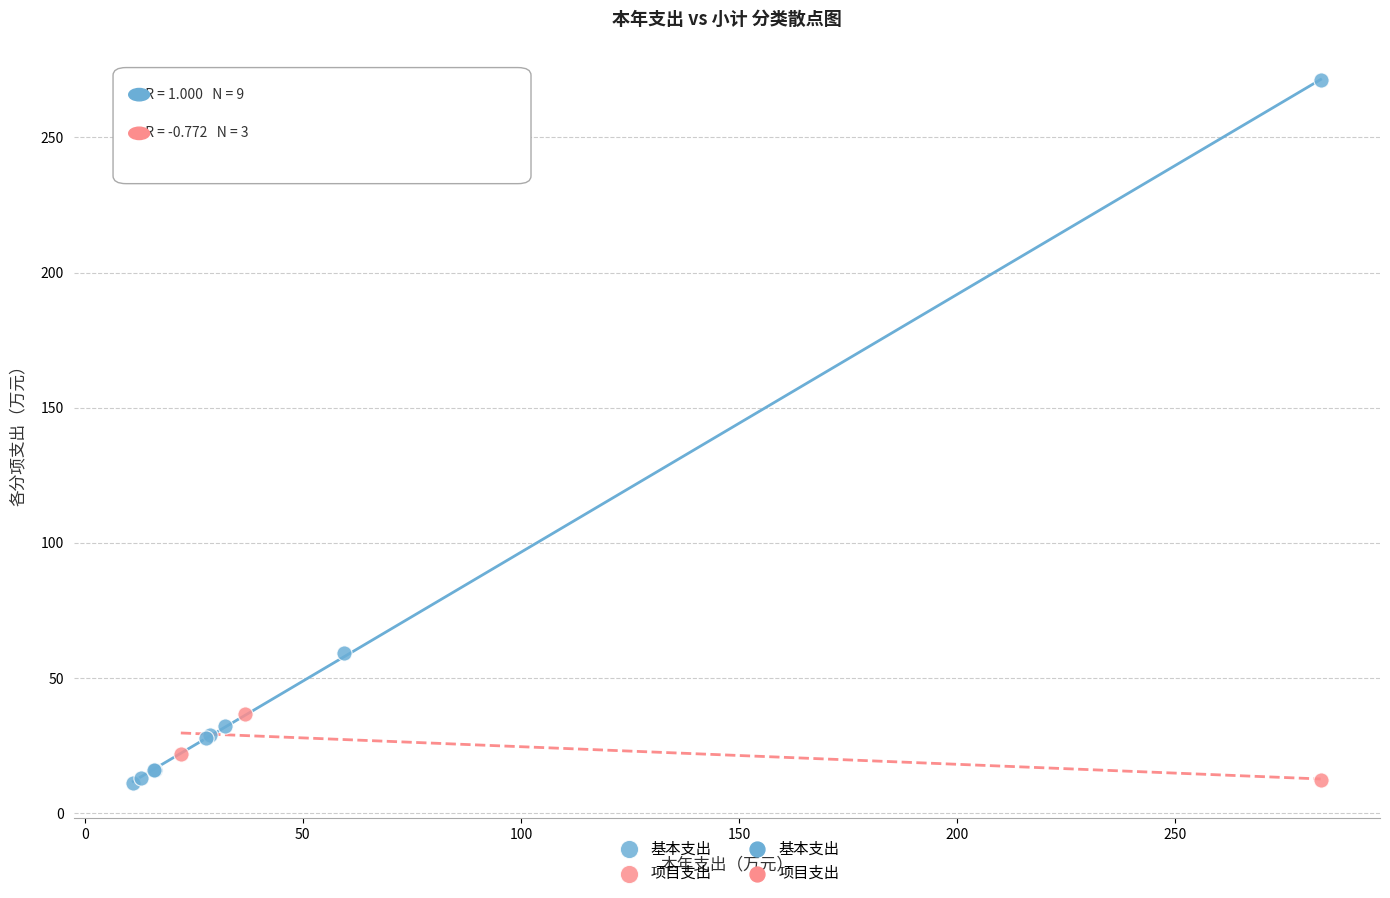

Which series reaches the maximum Y coordinate?

基本支出